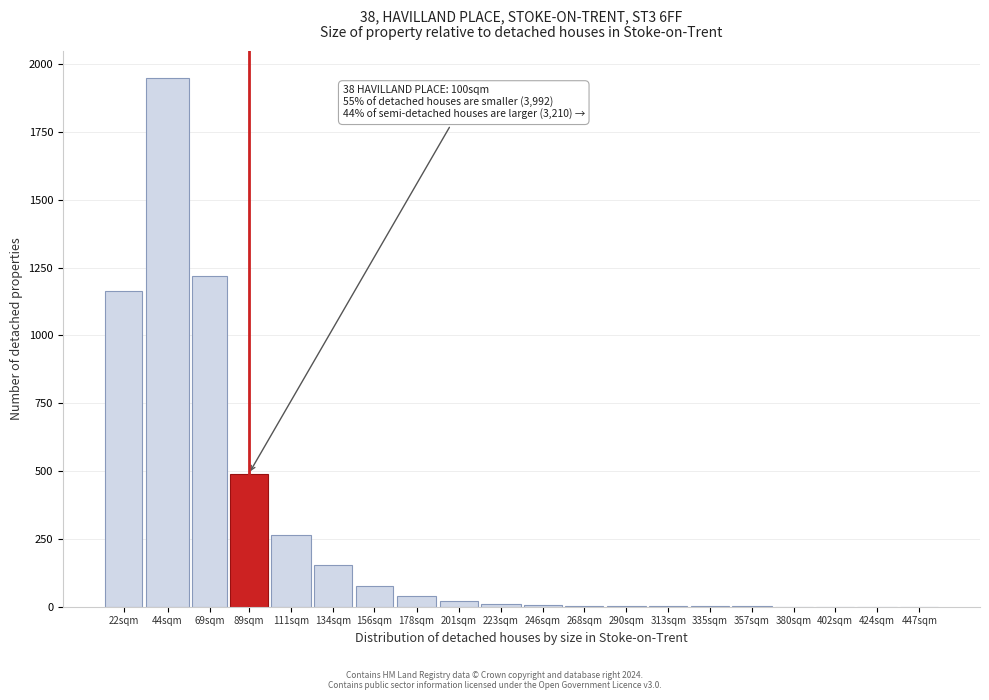

Where is the data nearest to the value 975?

22sqm